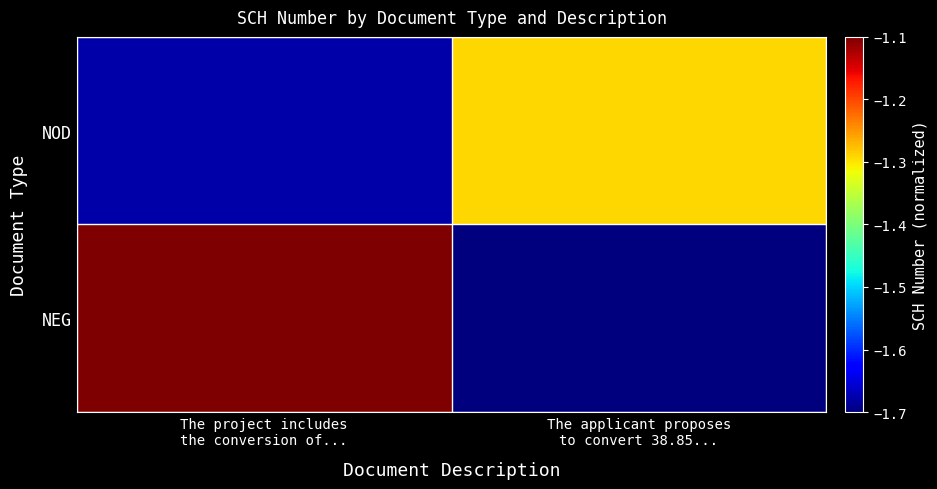

Rank the series by their maximum value, from highest to lowest.

NEG, NOD